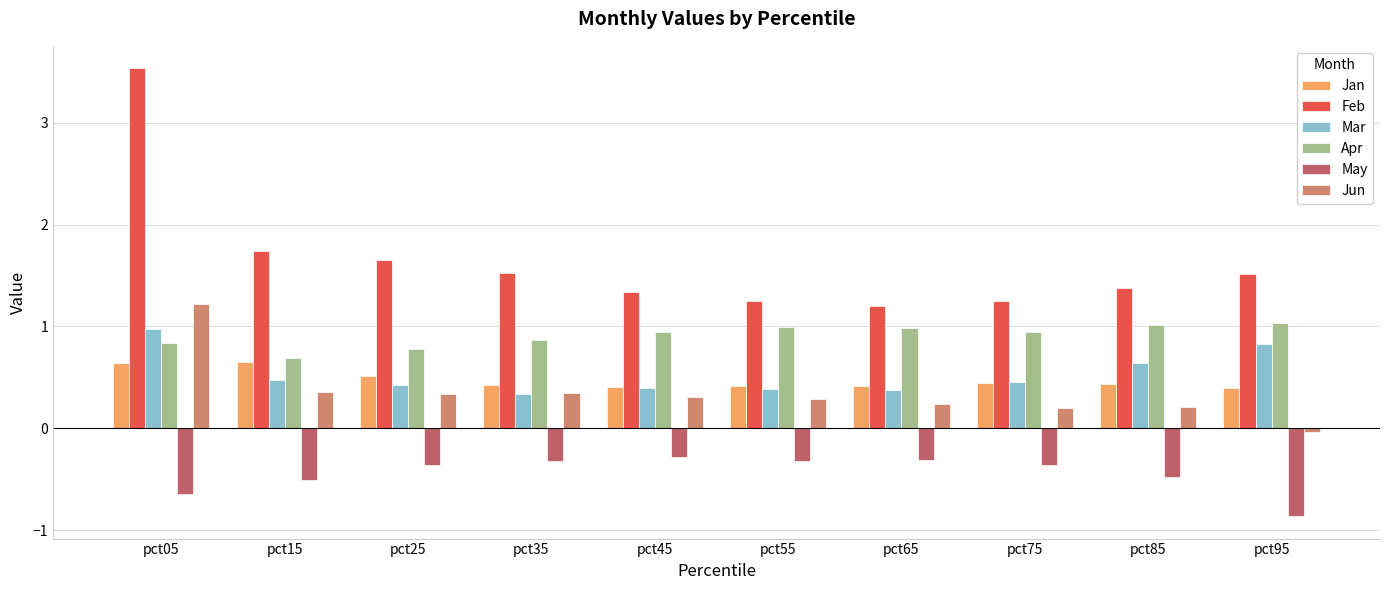

The value of Jan at pct35 is 0.4. True or false?

True